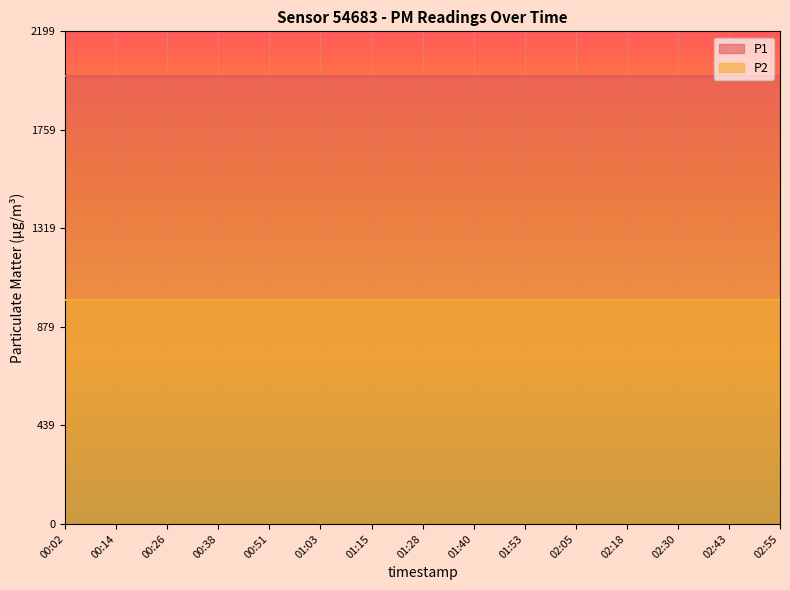

What is the sum of the P1 values at 00:14 and 02:05?

3999.8